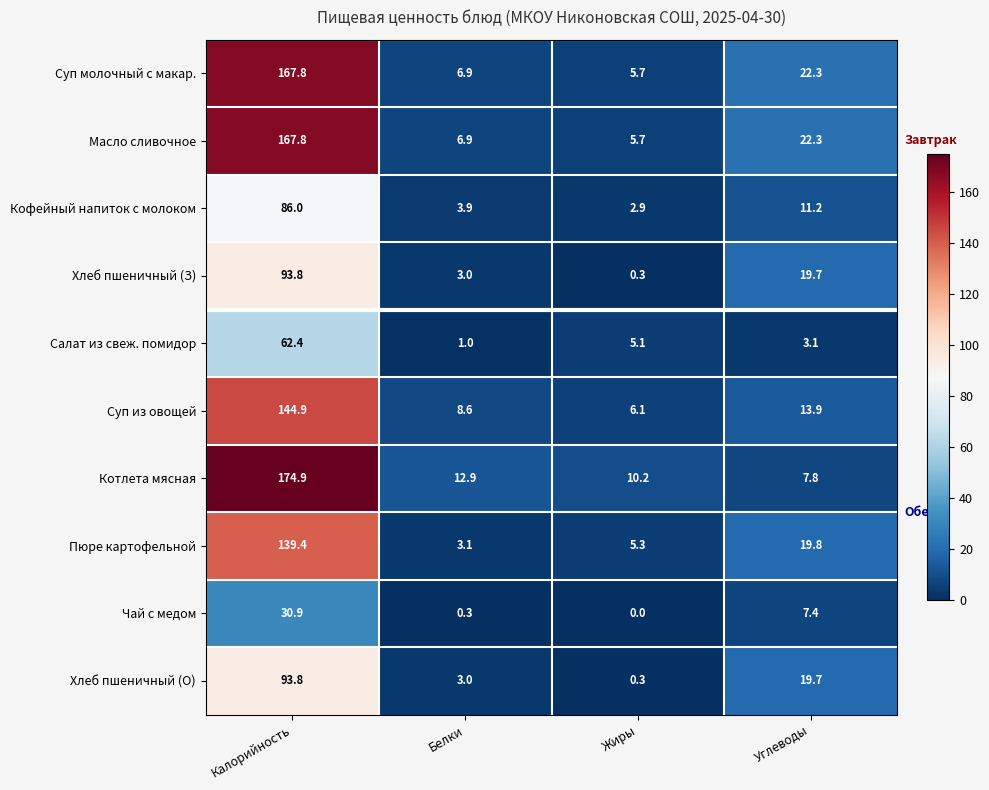

List the labels in order of Кофейный напиток с молоком value, smallest first.

Жиры, Белки, Углеводы, Калорийность